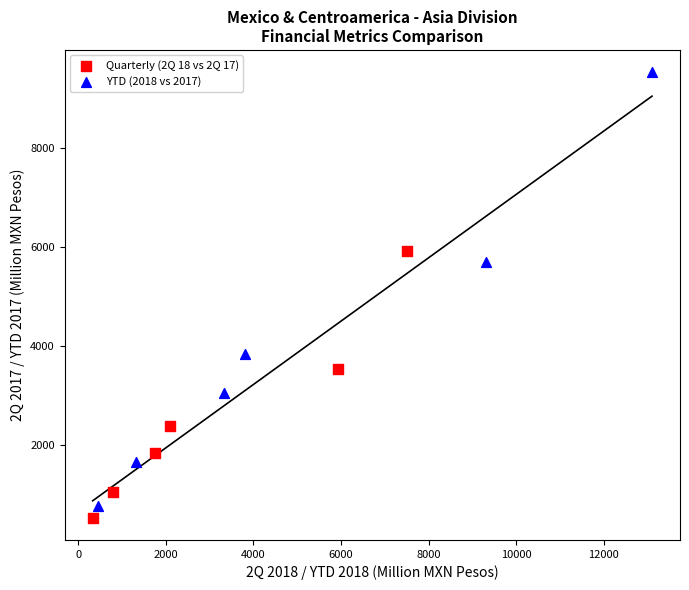

Which series contains the highest Y value?

YTD (2018 vs 2017)